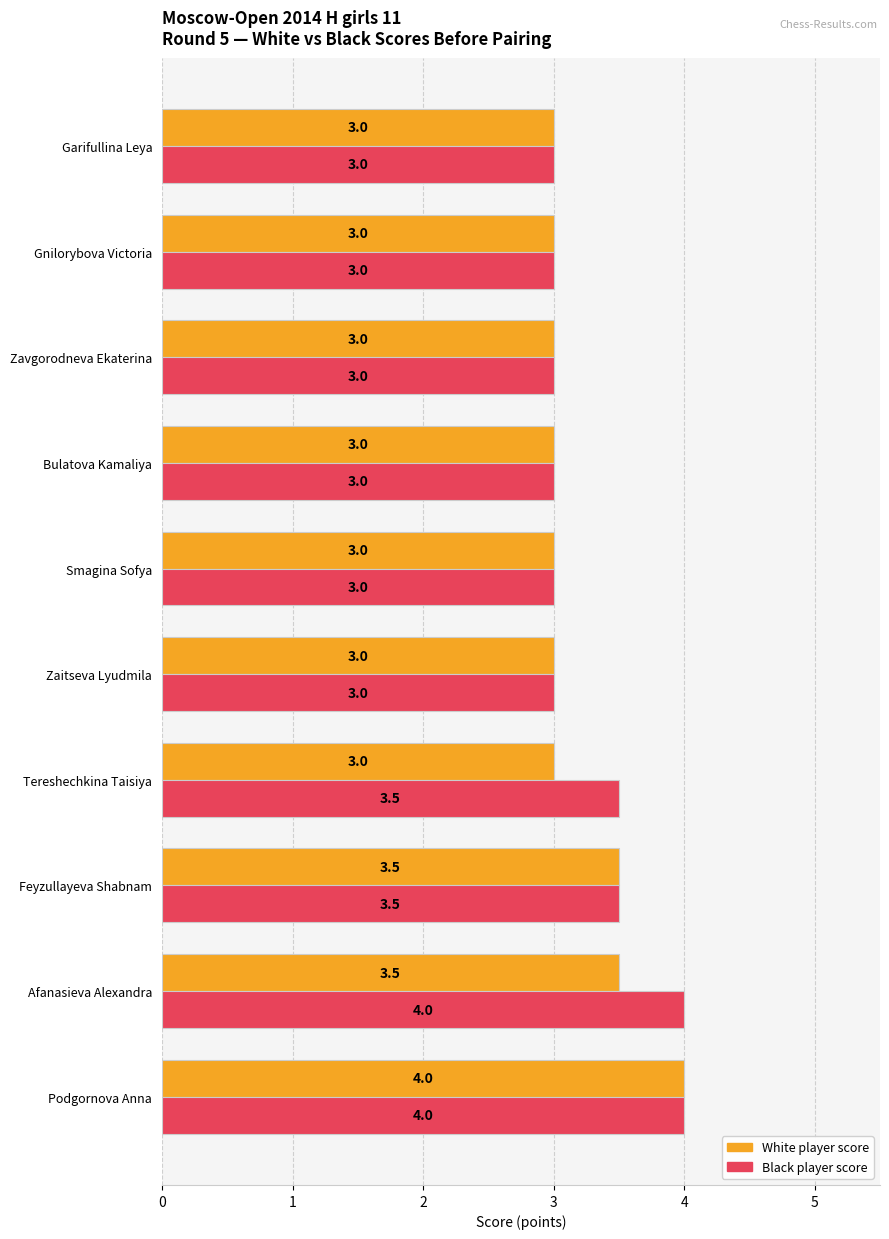

At which category is the sum across all series the highest?

Podgornova Anna